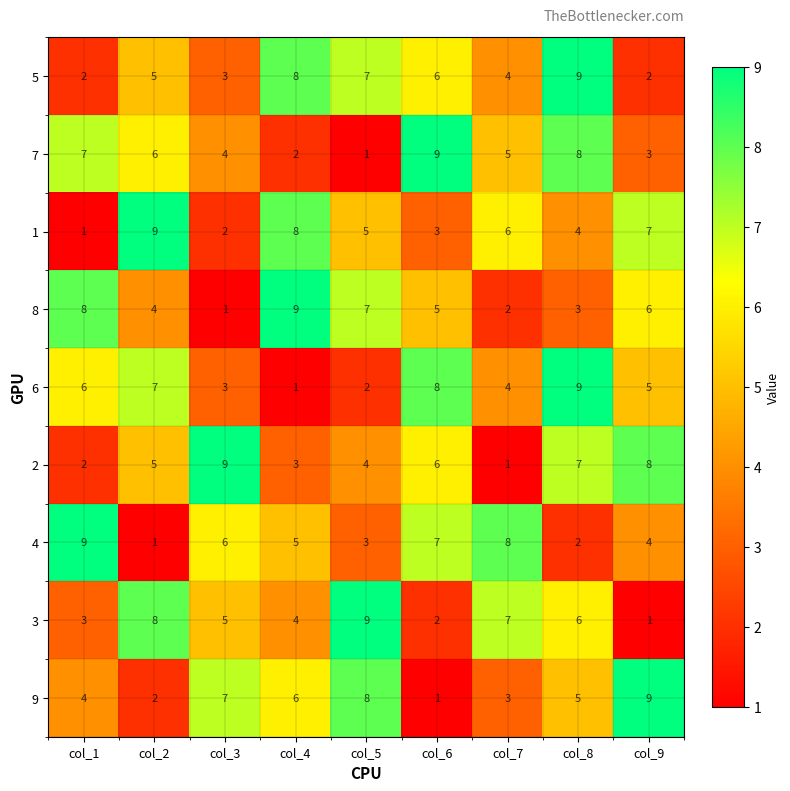

At which label is 3 closest to 5?

col_3